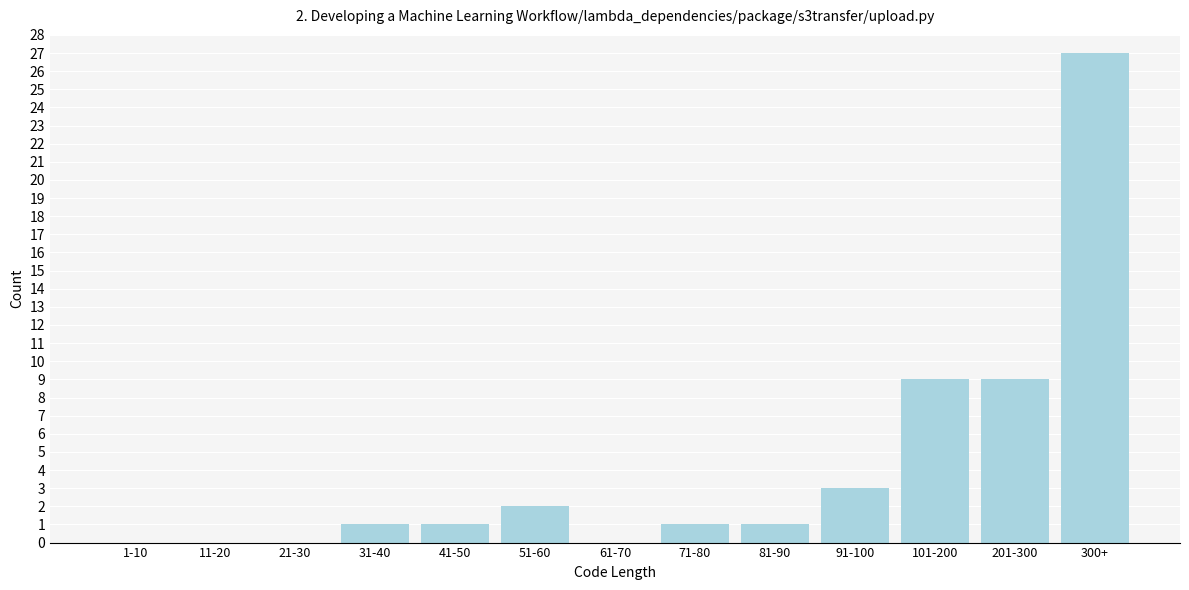

Reading left to right, extract all data points from this chart.

1-10=0	11-20=0	21-30=0	31-40=1	41-50=1	51-60=2	61-70=0	71-80=1	81-90=1	91-100=3	101-200=9	201-300=9	300+=27